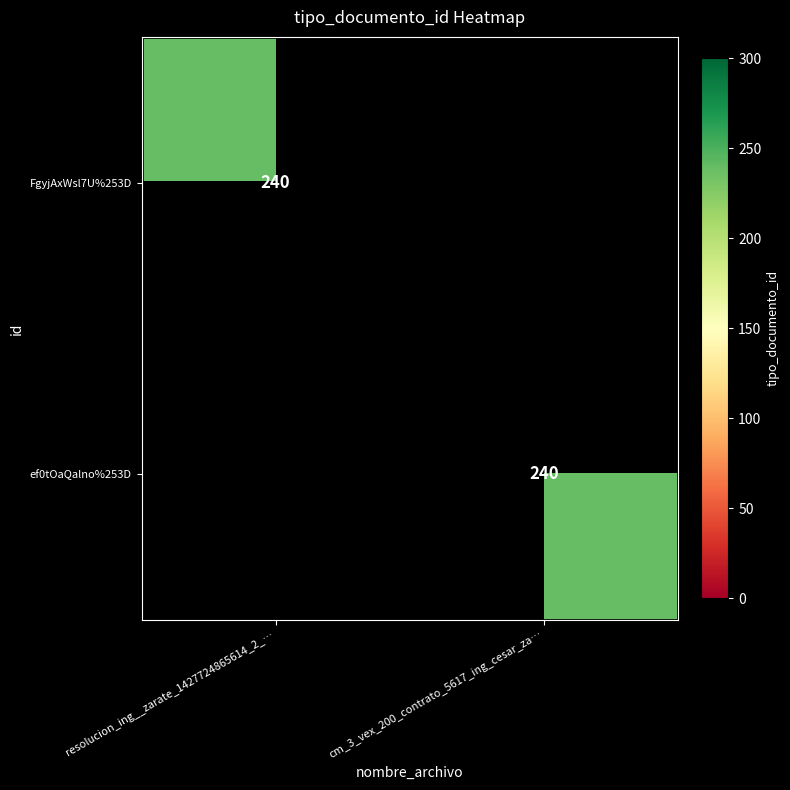

At which category does the chart reach its peak across all series?

resolucion_ing__zarate_1427724865614_2_…